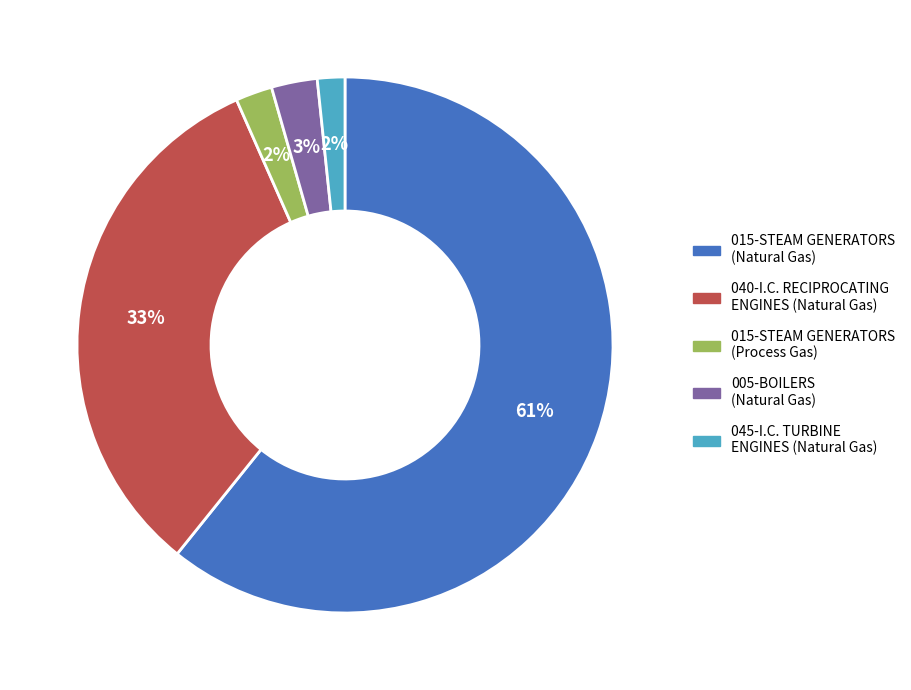

How many segments does this pie chart have?

5